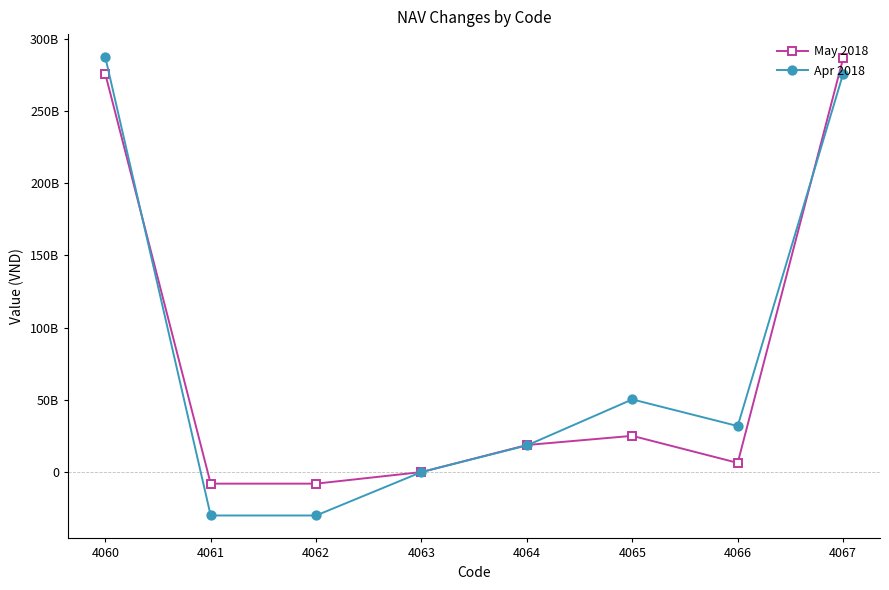

True or false: May 2018 has a value of -13607082122 at 4061.

False